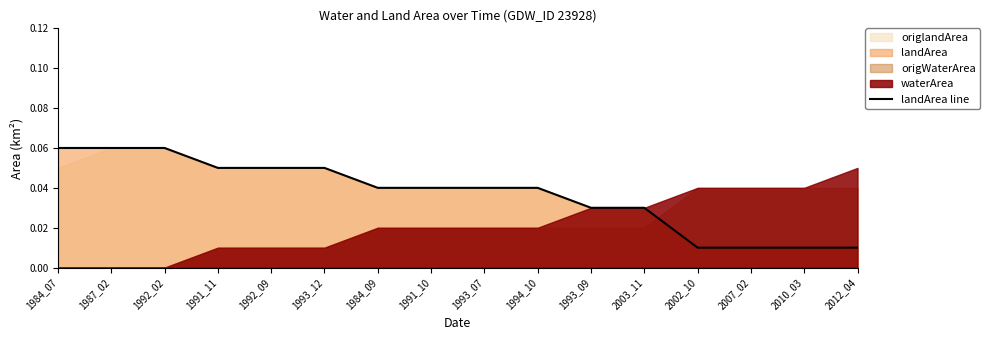

Does the chart display data point markers on the line(s)?

No